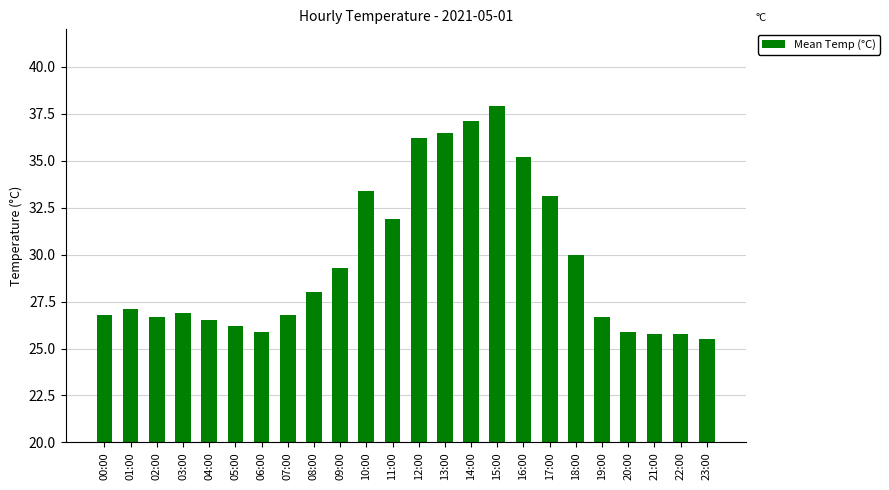

What value does the data have at 12:00?

36.2